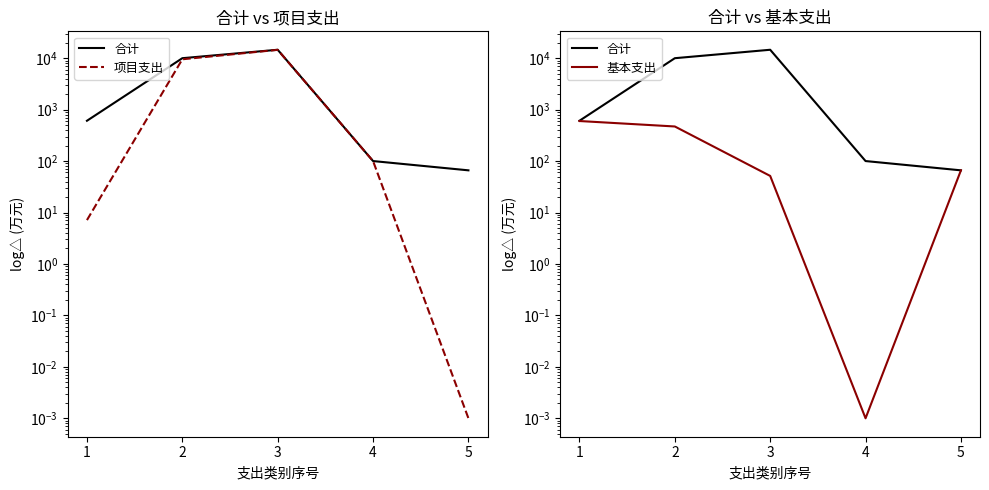

List the series in order of their peak value, lowest first.

基本支出, 项目支出, 合计